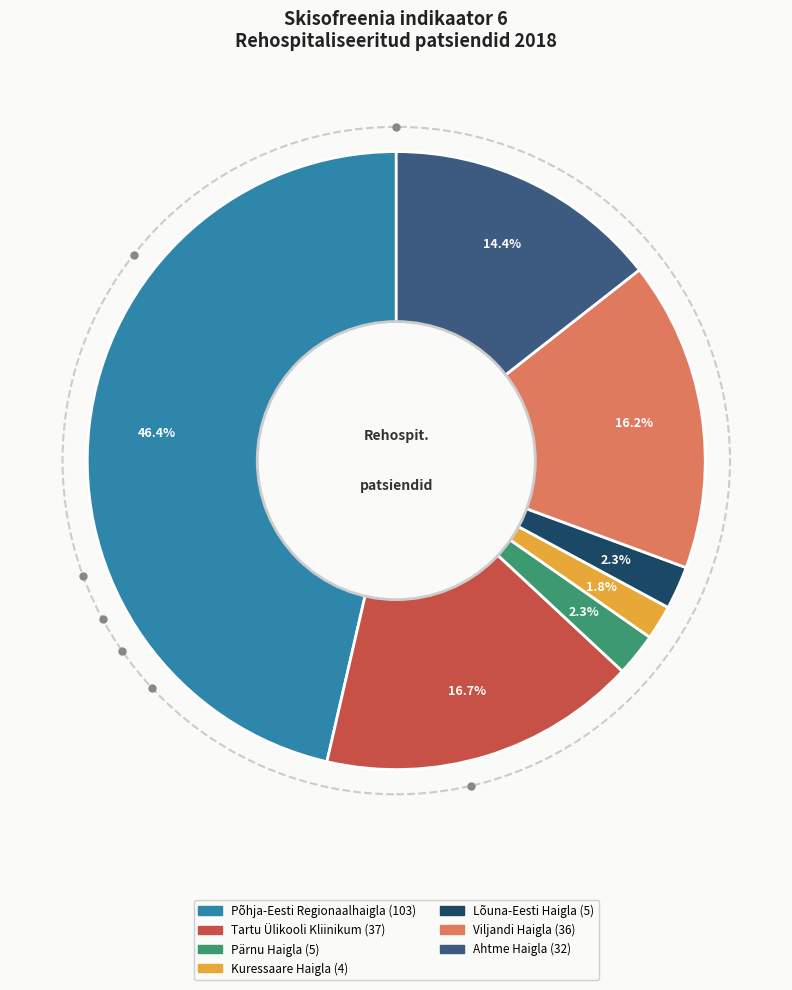

Does Põhja-Eesti Regionaalhaigla account for over 50% of the chart?

No